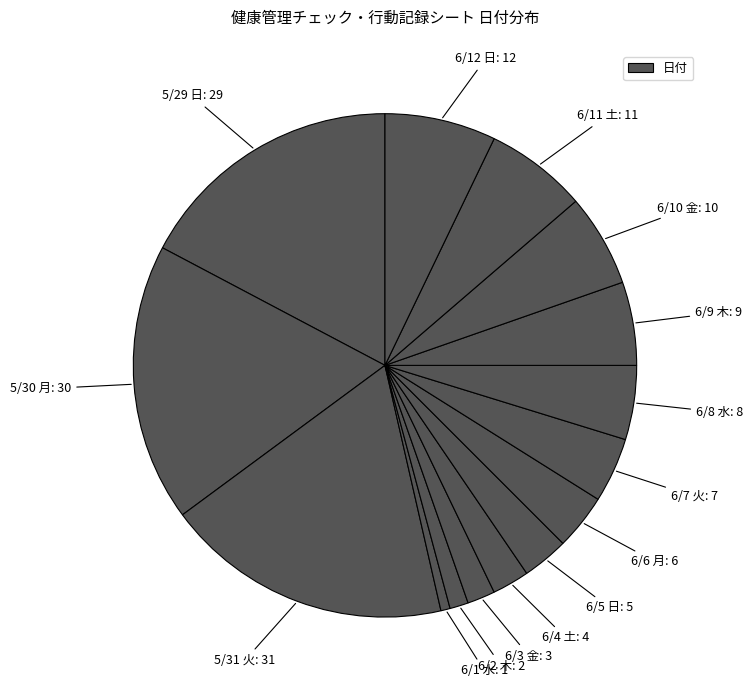

How many segments does this pie chart have?

15